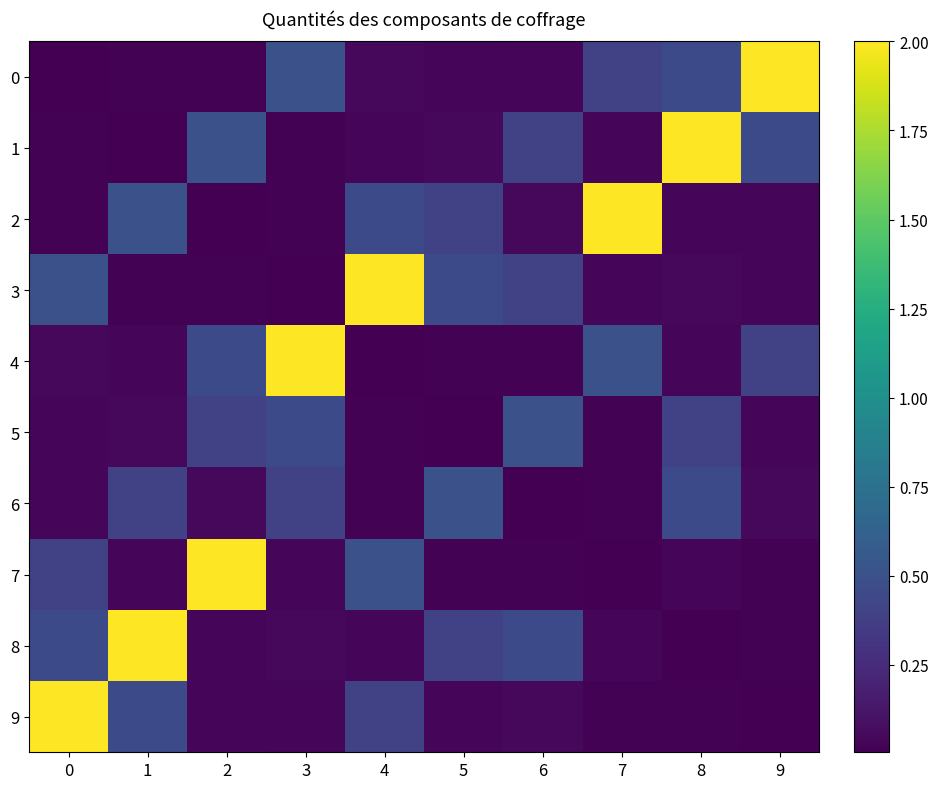

Reading left to right, list all the values displayed in this chart.

0: 0=0.0	1=0.0	2=0.0	3=0.5	4=0.1	5=0.0	6=0.0	7=0.4	8=0.5	9=2.0
1: 0=0.0	1=0.0	2=0.5	3=0.0	4=0.0	5=0.1	6=0.4	7=0.0	8=2.0	9=0.5
2: 0=0.0	1=0.5	2=0.0	3=0.0	4=0.5	5=0.4	6=0.1	7=2.0	8=0.0	9=0.0
3: 0=0.5	1=0.0	2=0.0	3=0.0	4=2.0	5=0.5	6=0.4	7=0.0	8=0.1	9=0.0
4: 0=0.1	1=0.0	2=0.5	3=2.0	4=0.0	5=0.0	6=0.0	7=0.5	8=0.0	9=0.4
5: 0=0.0	1=0.1	2=0.4	3=0.5	4=0.0	5=0.0	6=0.5	7=0.0	8=0.4	9=0.0
6: 0=0.0	1=0.4	2=0.1	3=0.4	4=0.0	5=0.5	6=0.0	7=0.0	8=0.5	9=0.1
7: 0=0.4	1=0.0	2=2.0	3=0.0	4=0.5	5=0.0	6=0.0	7=0.0	8=0.0	9=0.0
8: 0=0.5	1=2.0	2=0.0	3=0.1	4=0.0	5=0.4	6=0.5	7=0.0	8=0.0	9=0.0
9: 0=2.0	1=0.5	2=0.0	3=0.0	4=0.4	5=0.0	6=0.1	7=0.0	8=0.0	9=0.0